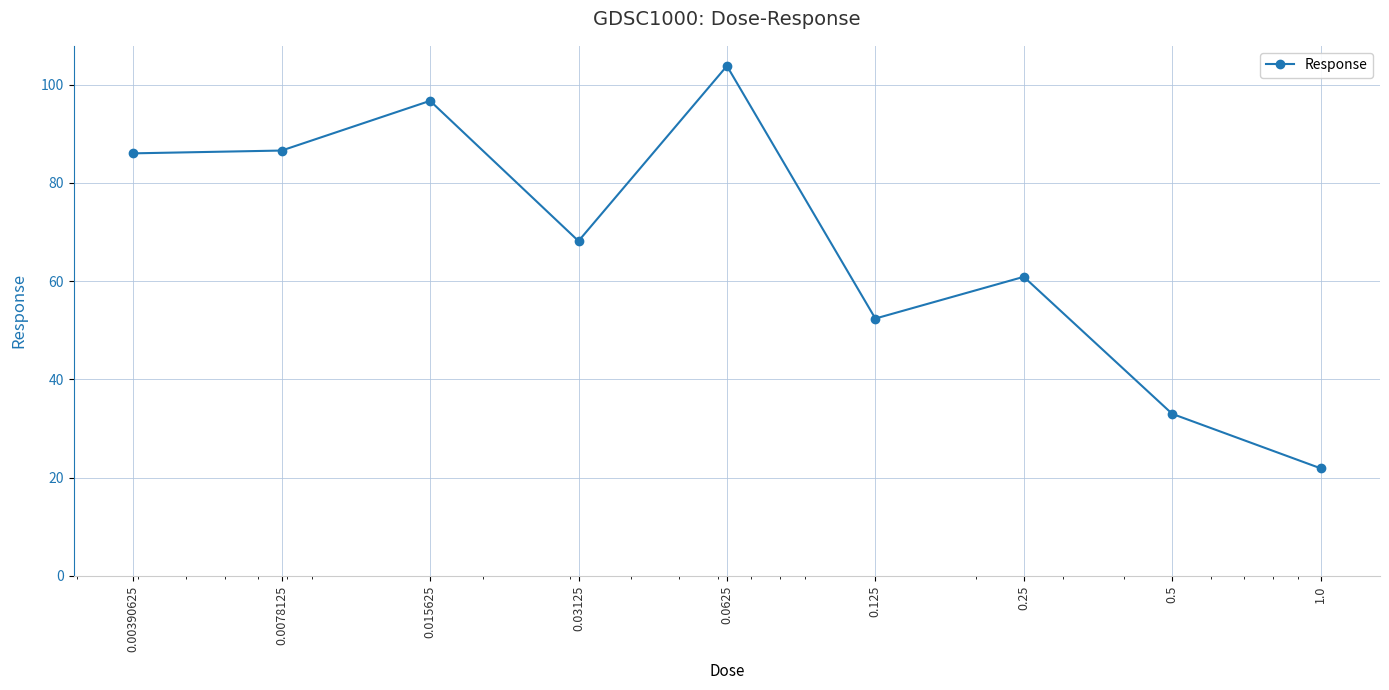

What is the average value?

67.7